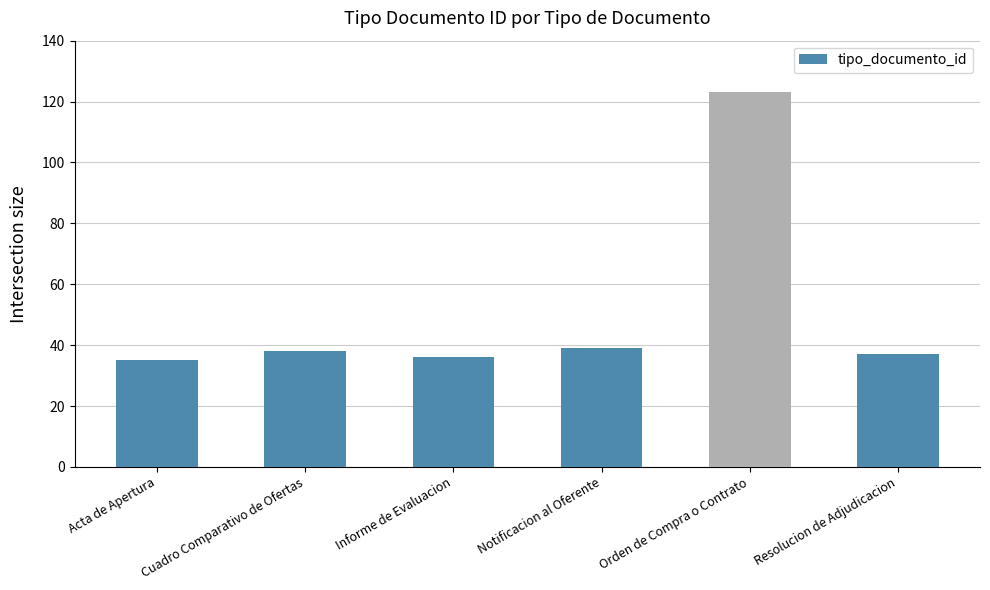

What is the value of the 3rd bar from the left?

36